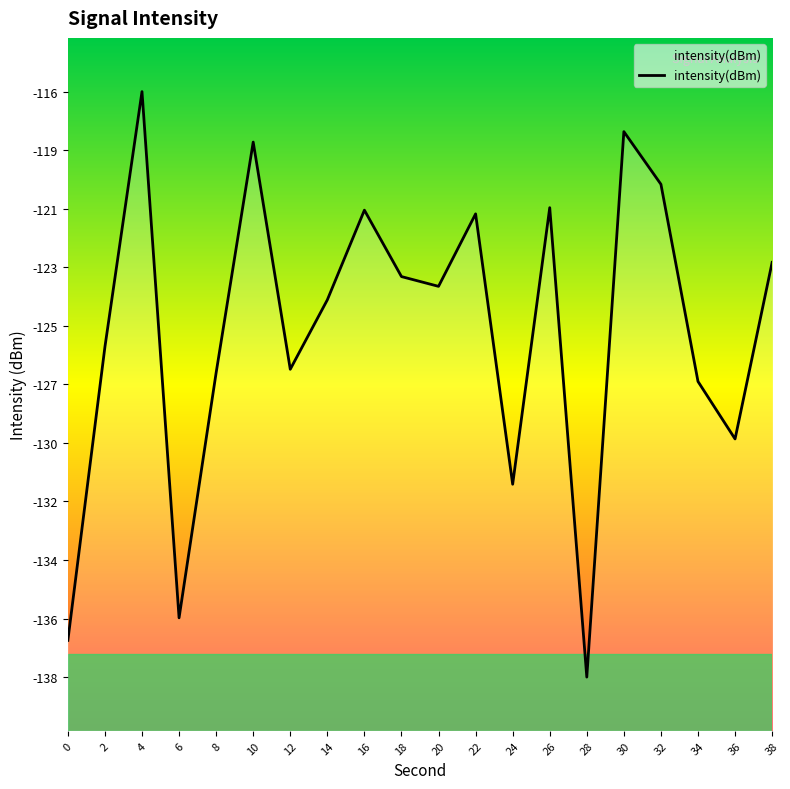

Does the chart display data point markers on the line(s)?

No